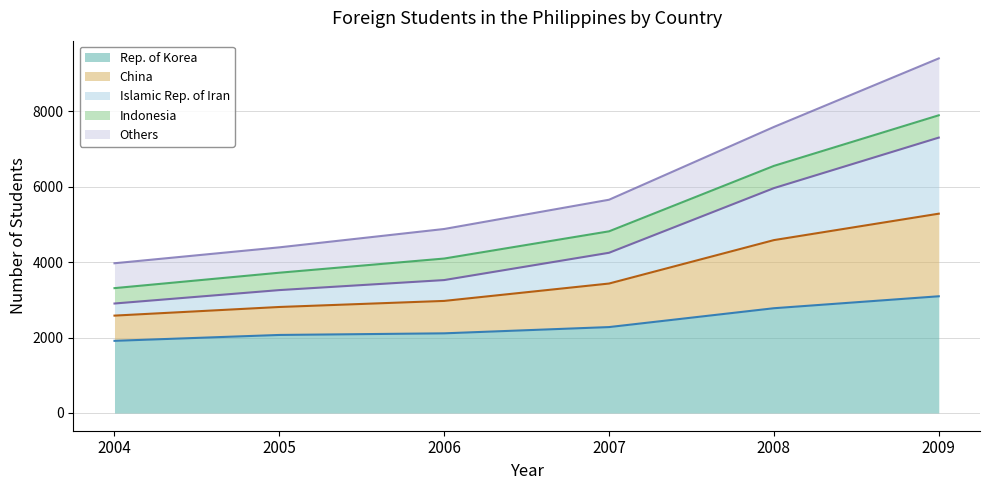

What is the highest value of the China series?

5287